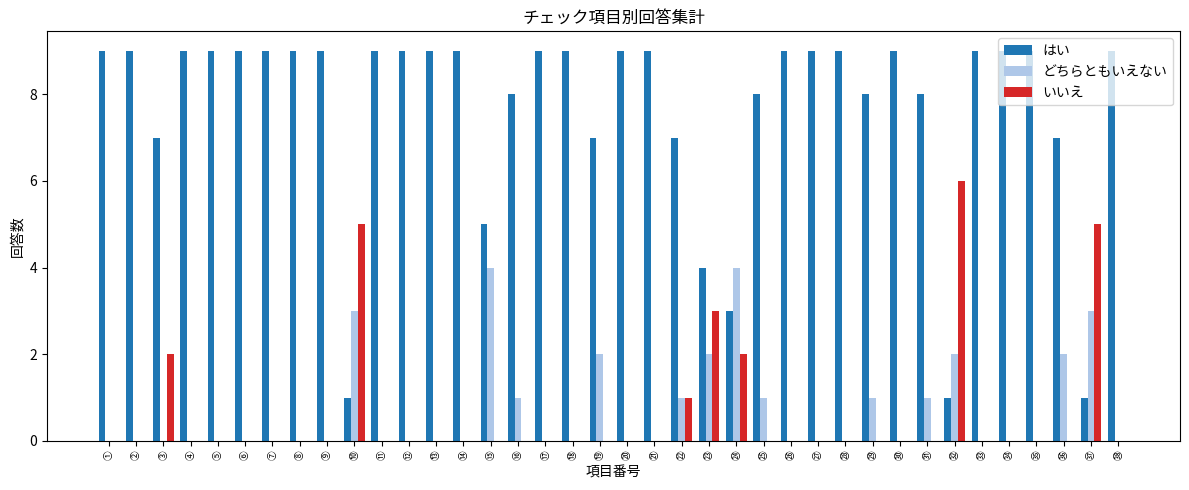

How many series are shown in this chart?

3